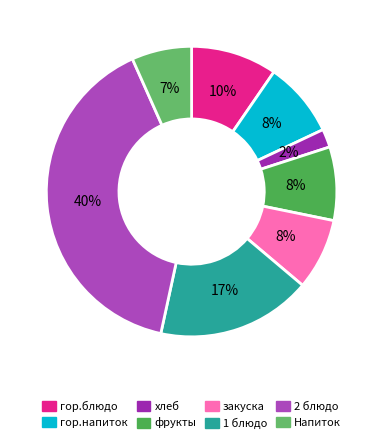

How many slices are in this pie chart?

8